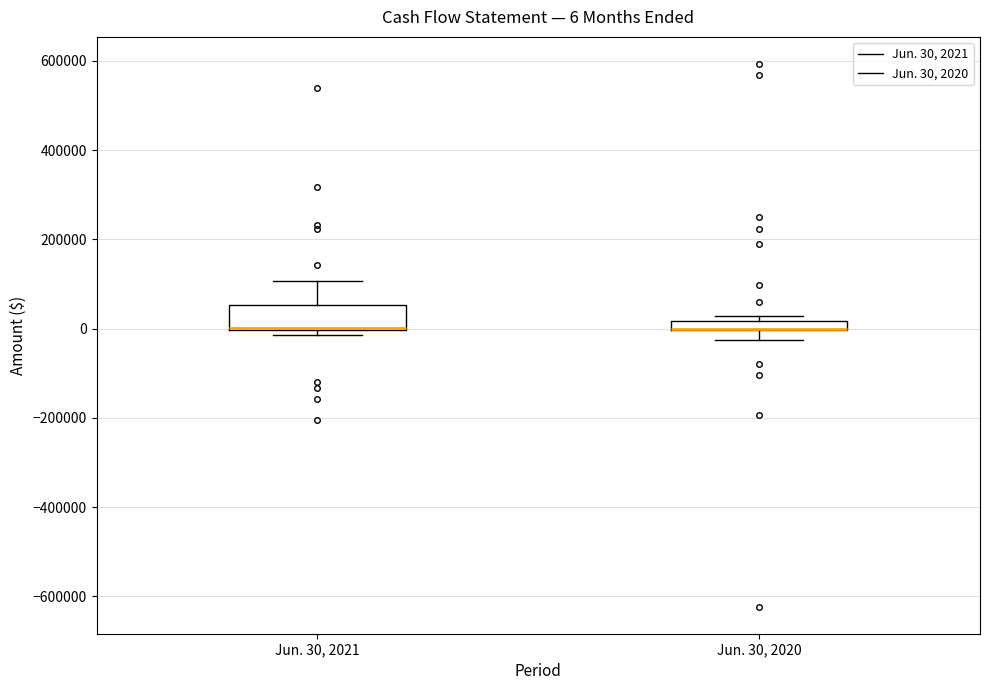

Which box is the tallest, from its lower edge to its upper edge?

Jun. 30, 2021